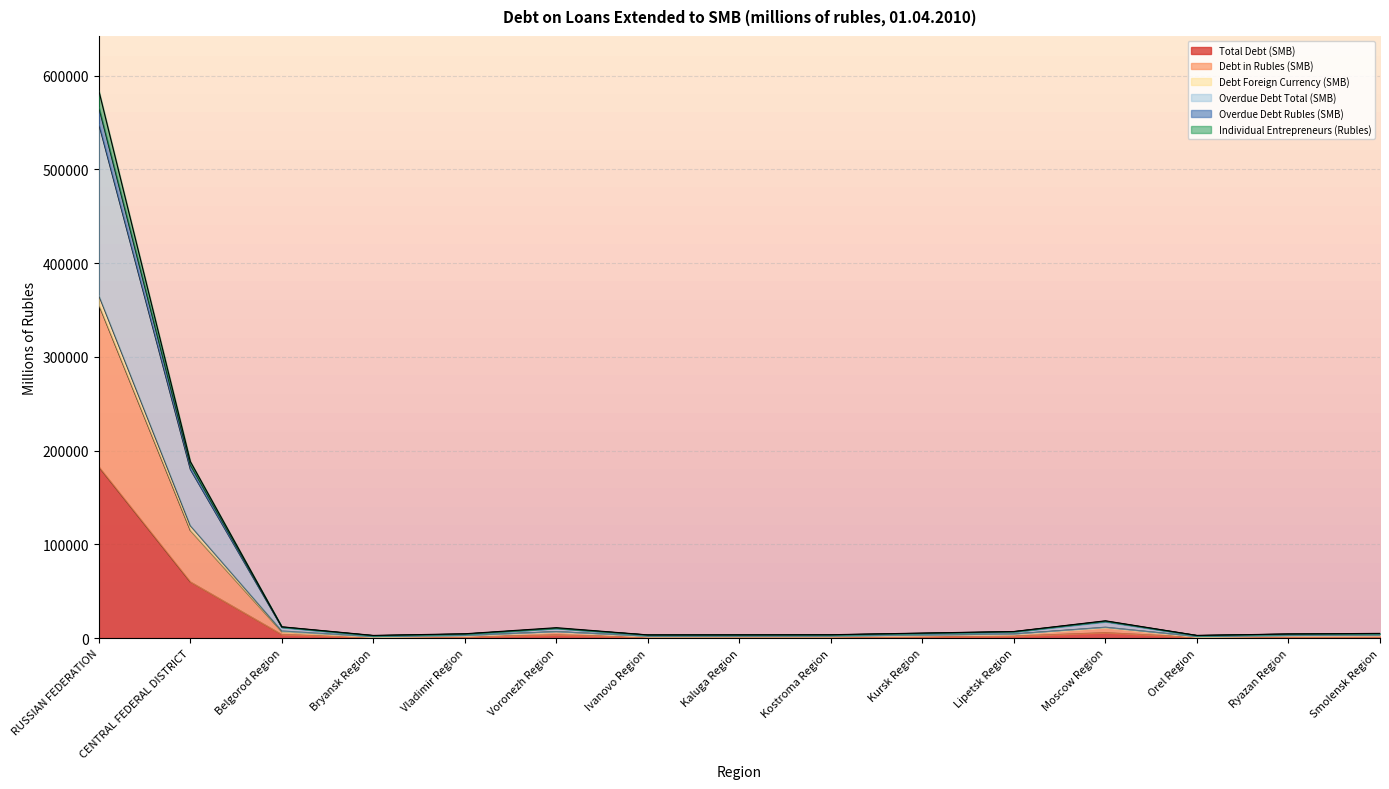

What is the label of the 15th point from the right?

RUSSIAN FEDERATION